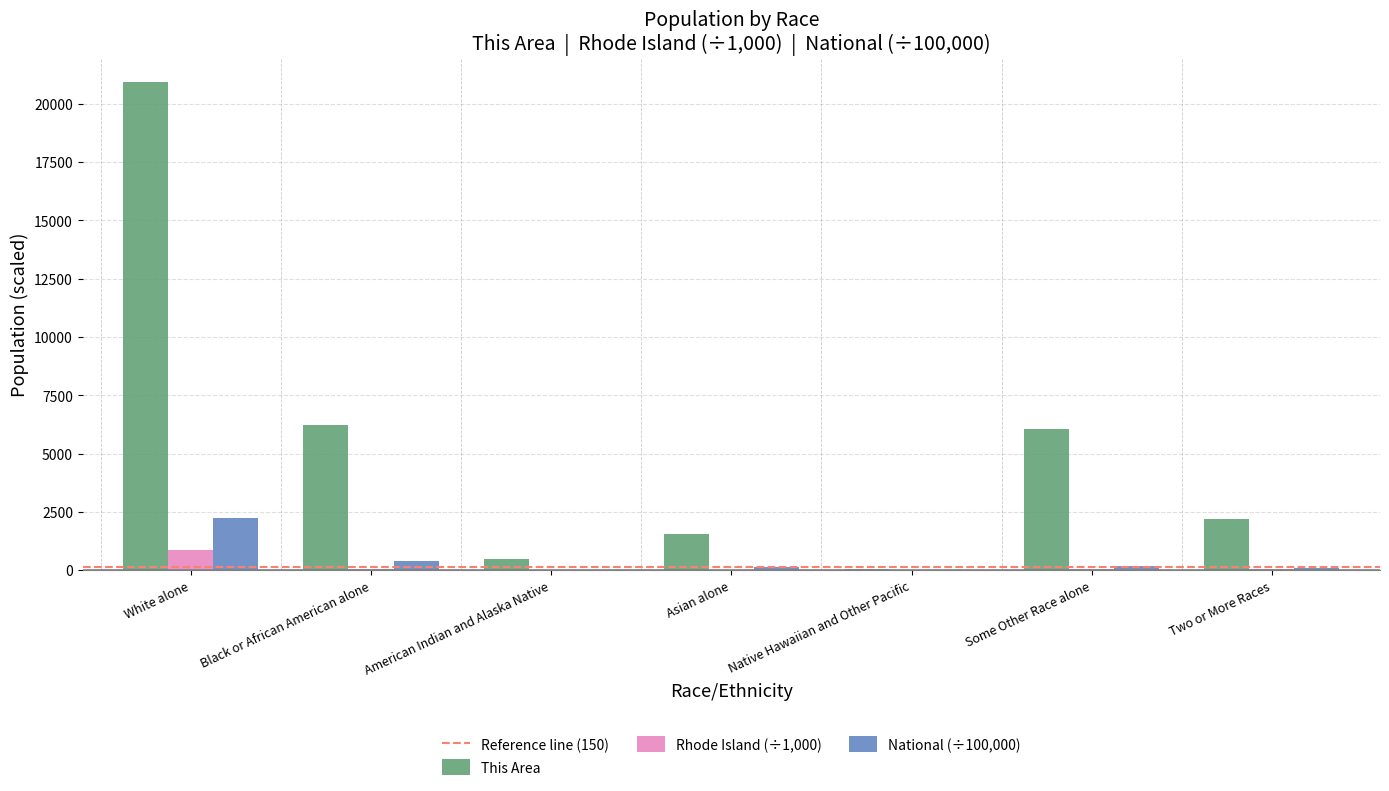

How many data points does each series have?

7